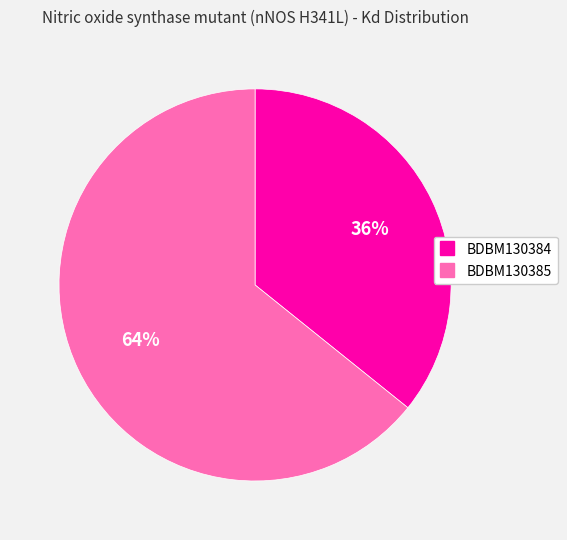

Count the number of slices in the pie.

2